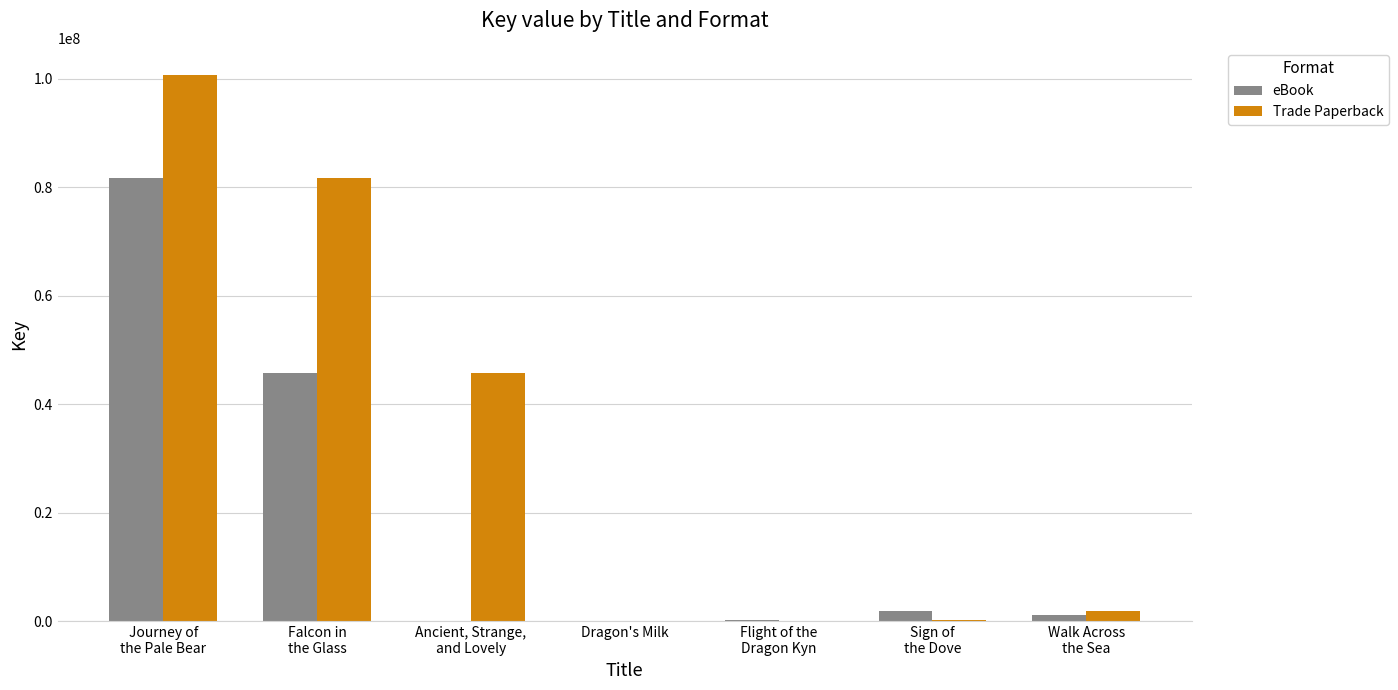

Which series has the largest total across all categories?

Trade Paperback